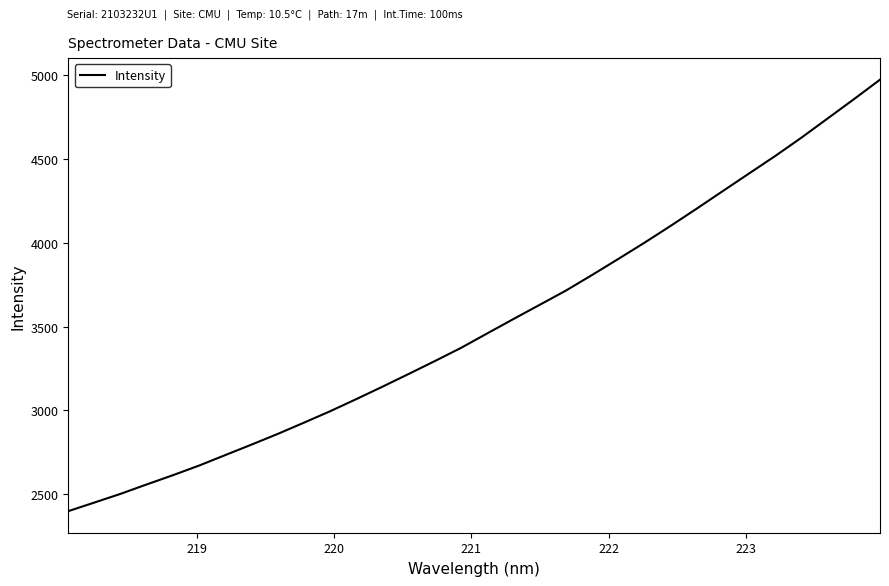

What is the smallest value displayed?

2398.3